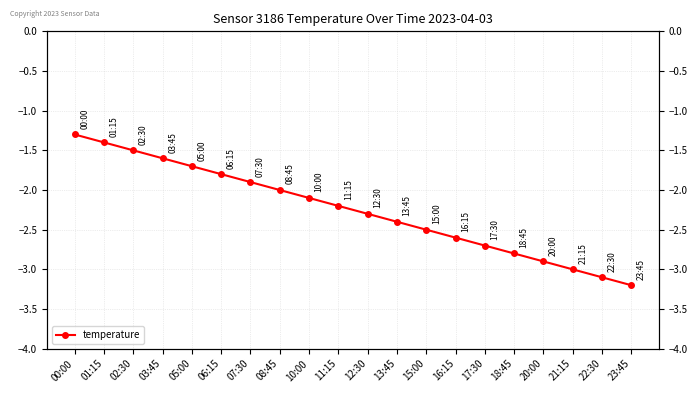

What is the difference between the maximum and minimum values?

1.9